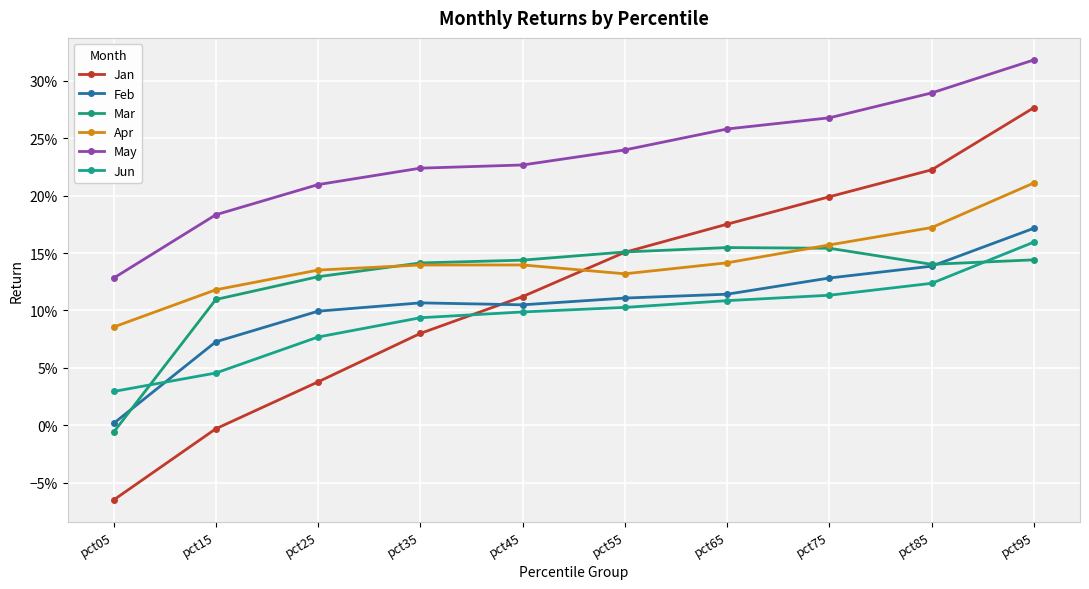

Which series has the widest spread of values?

Jan